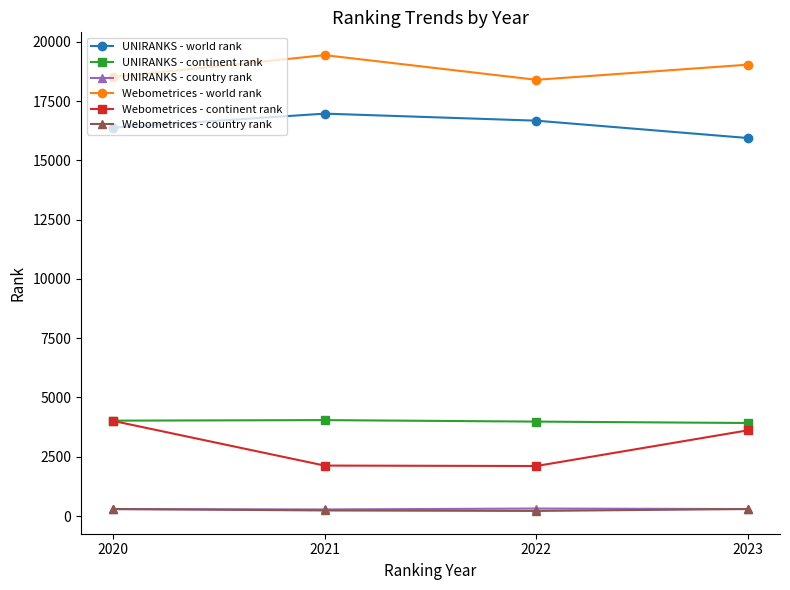

True or false: UNIRANKS - country rank has a value of 291 at 2020.

True